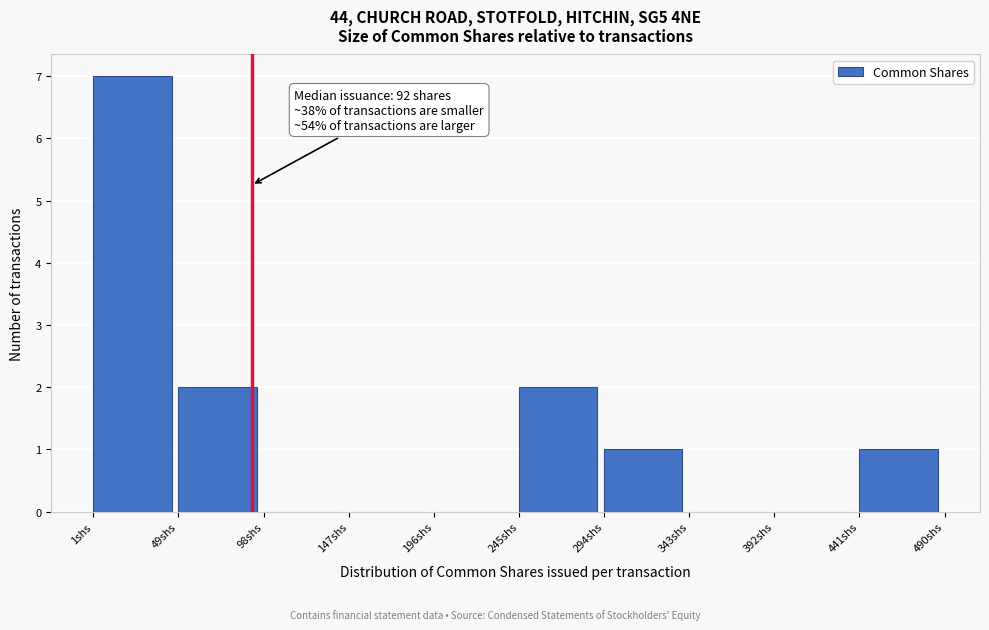

Over which range of the x-axis is the bar tallest?

0 to 50